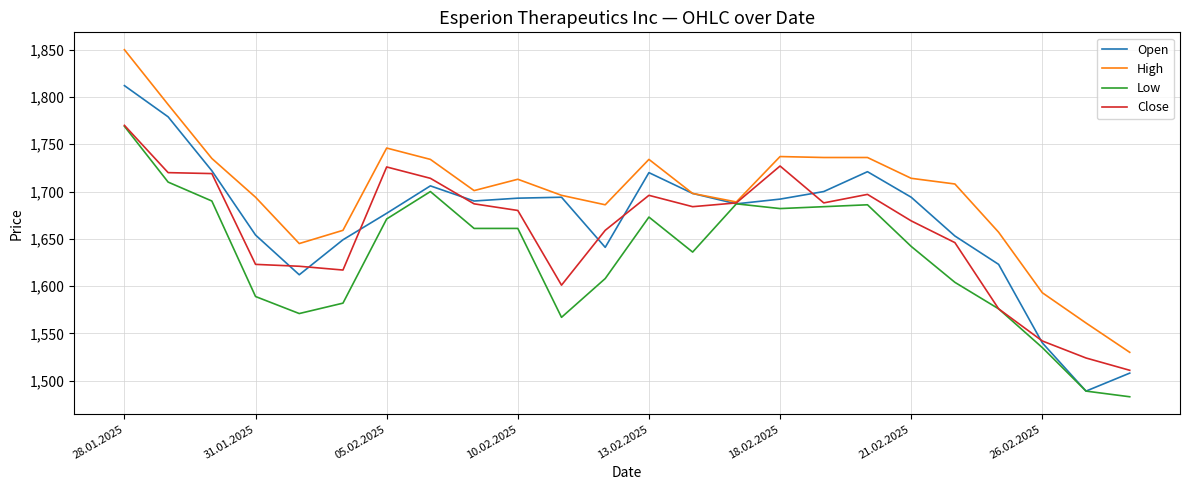

Rank the series by their average value, from lowest to highest.

Low, Close, Open, High